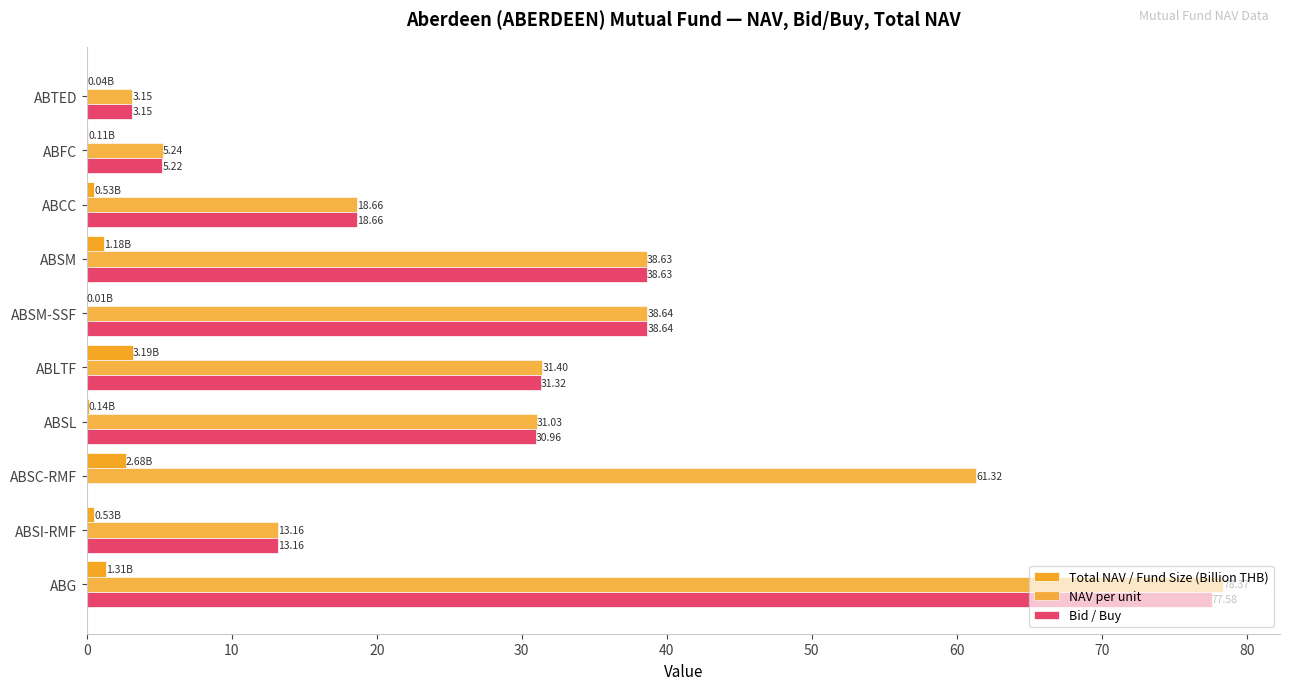

What is the difference between the maximum and minimum values in the Total NAV / Fund Size (Billion THB) series?

3.2